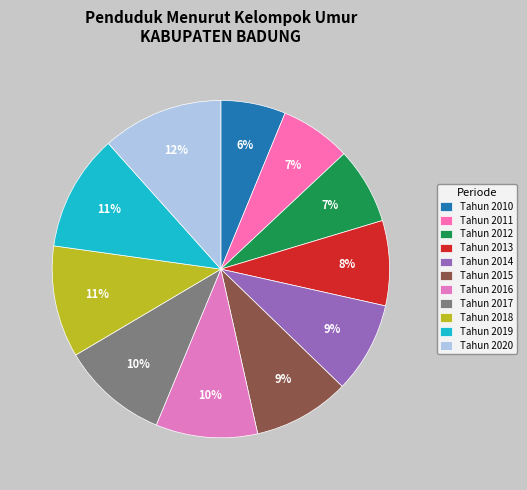

To the nearest percent, what is the difference between the Tahun 2015 and Tahun 2011 slice percentages?

2%